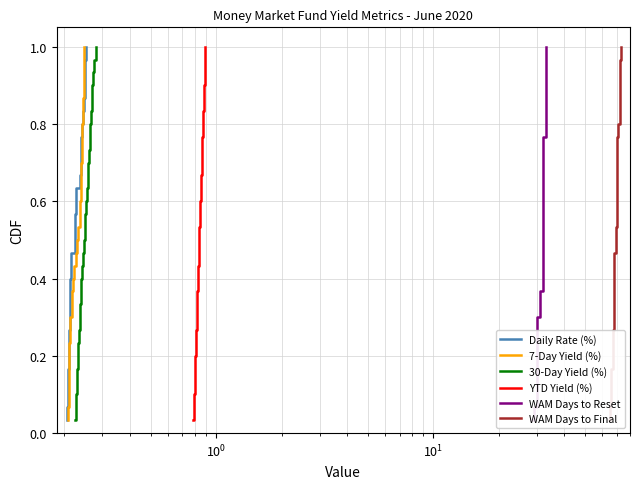

True or false: YTD Yield (%) has a value of 0.3 at 27.

False